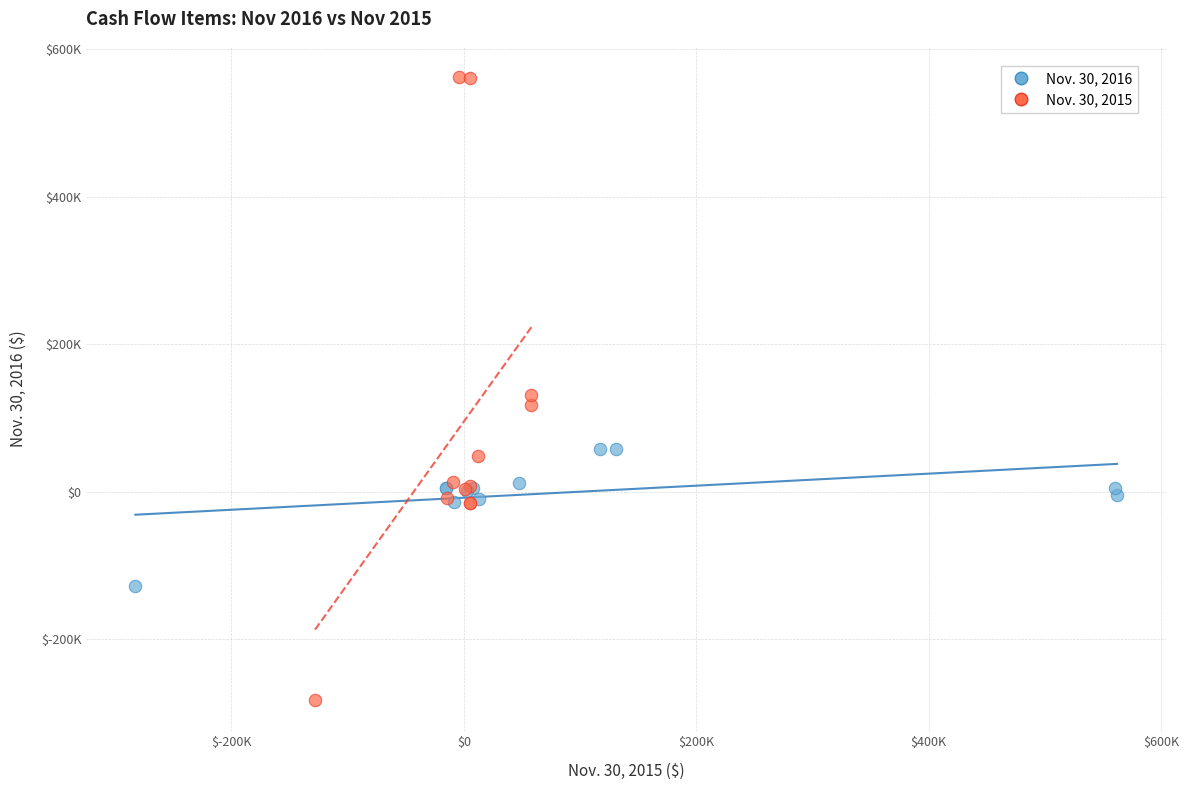

Which series has the widest spread of Y values?

Nov. 30, 2015